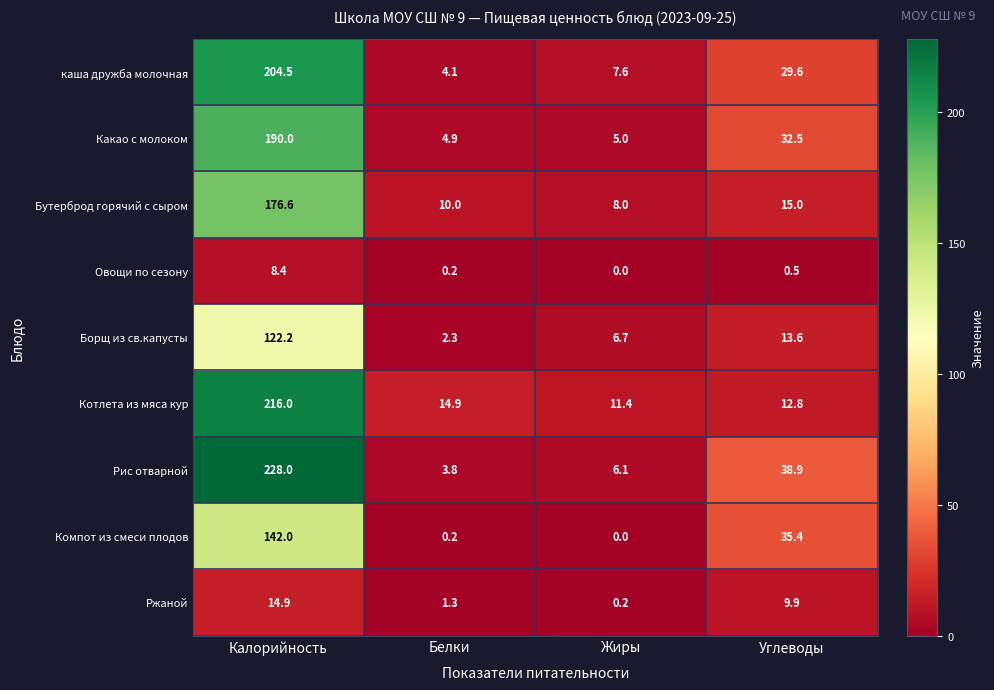

What is the highest value of the каша дружба молочная series?

204.5